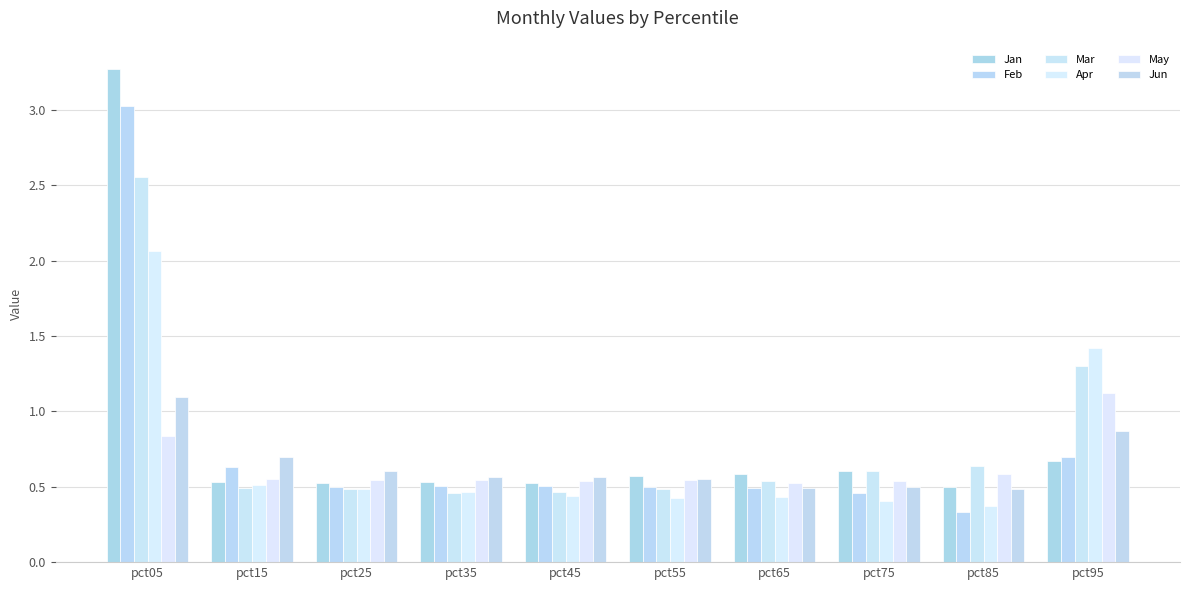

How many groups of bars are there?

10